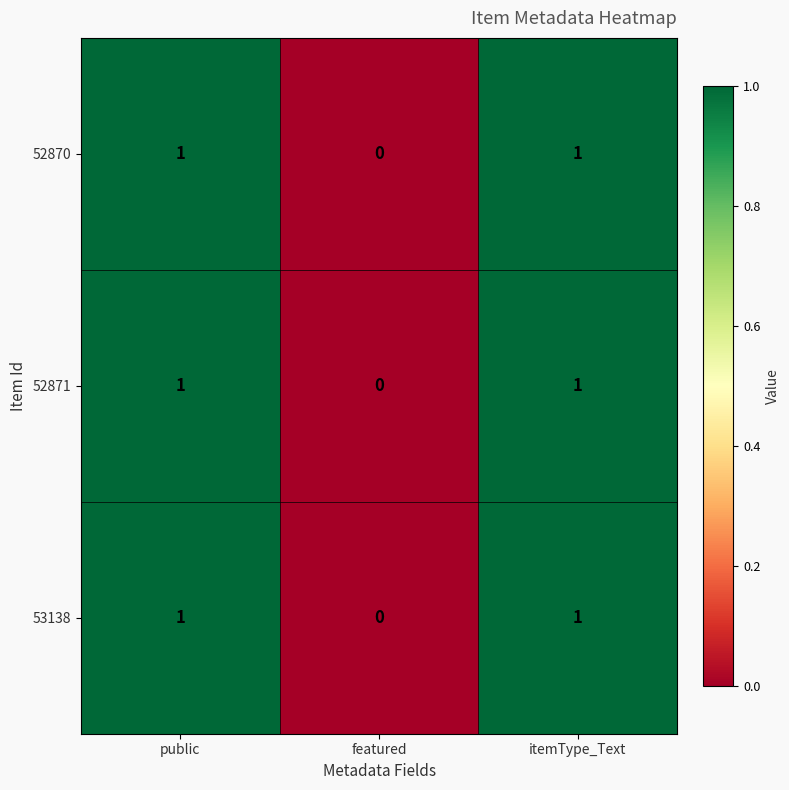

Which category has the lowest value in the 52871 series?

featured